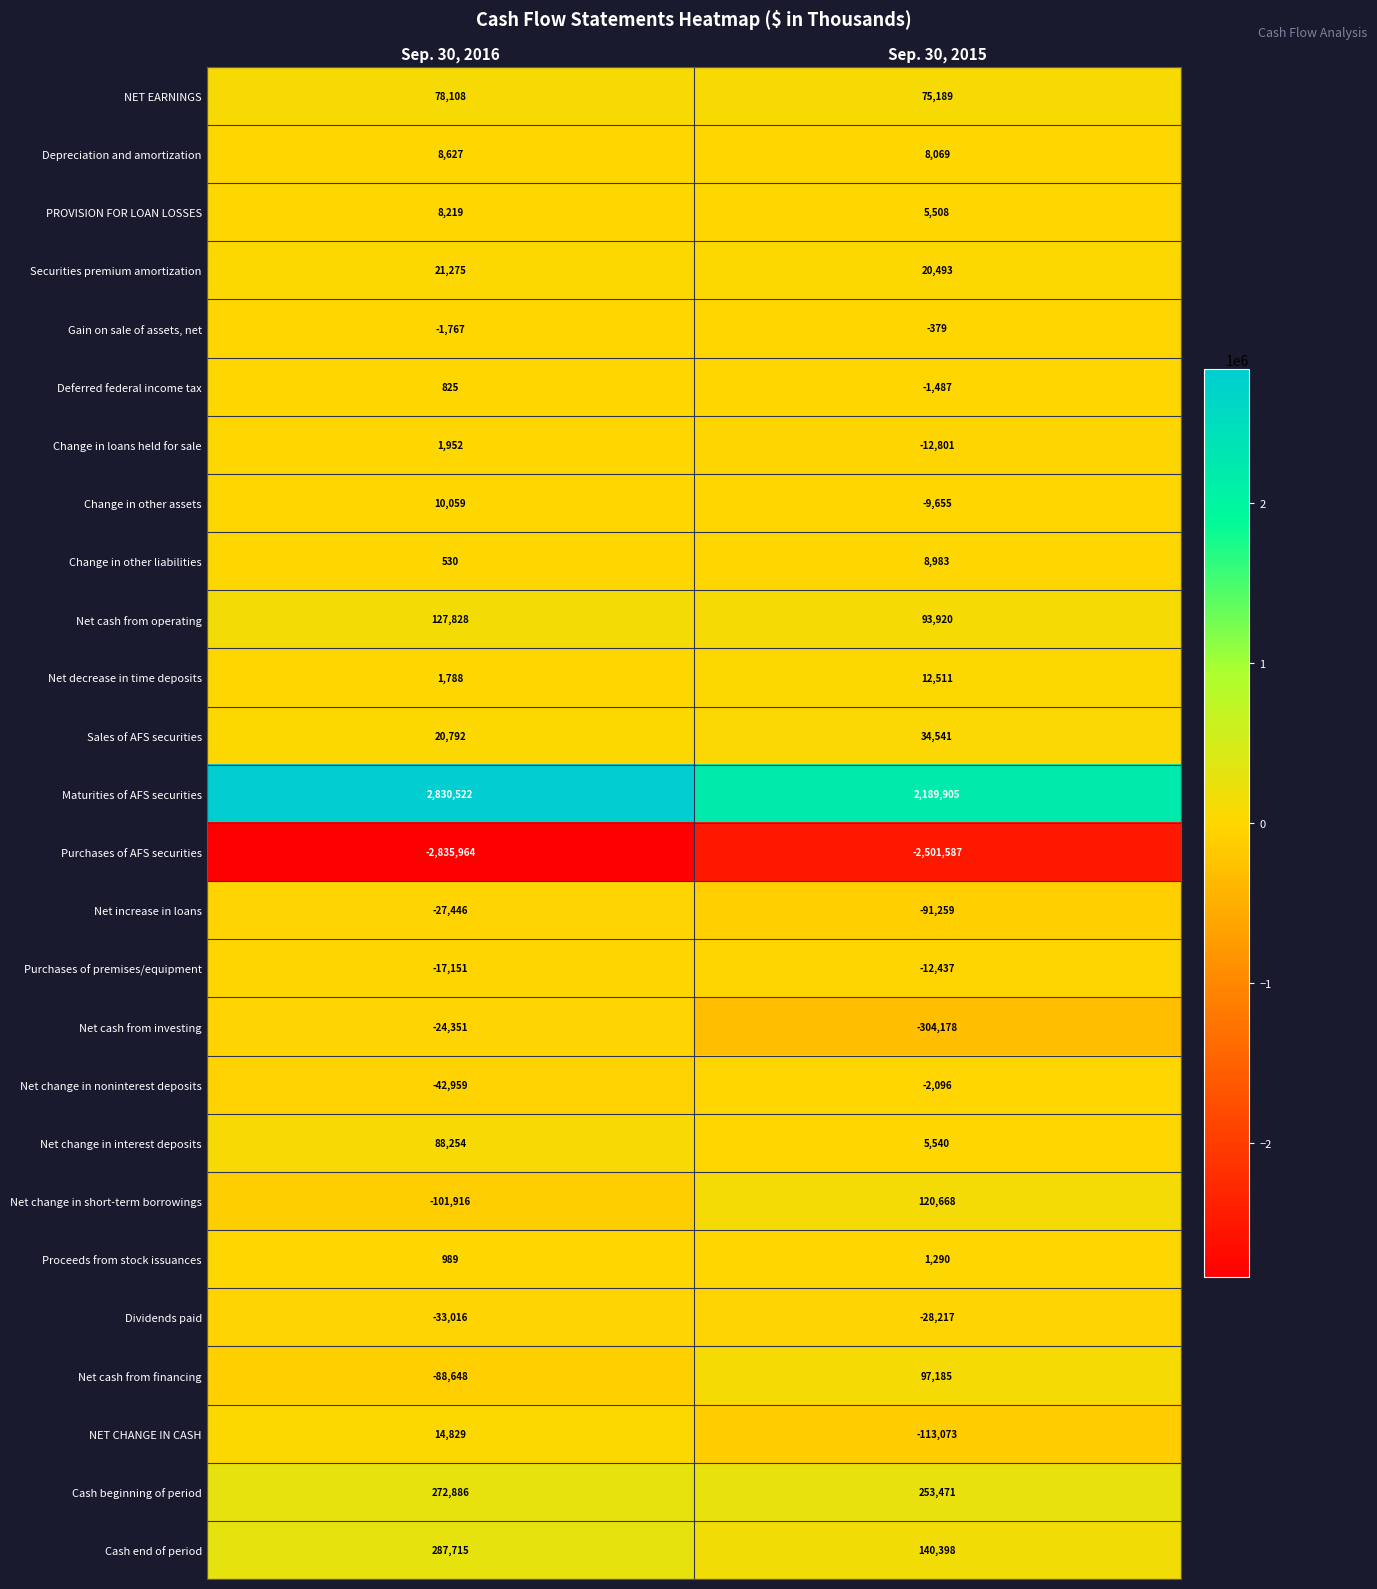

True or false: Depreciation and amortization has a value of 13200 at Sep. 30, 2016.

False